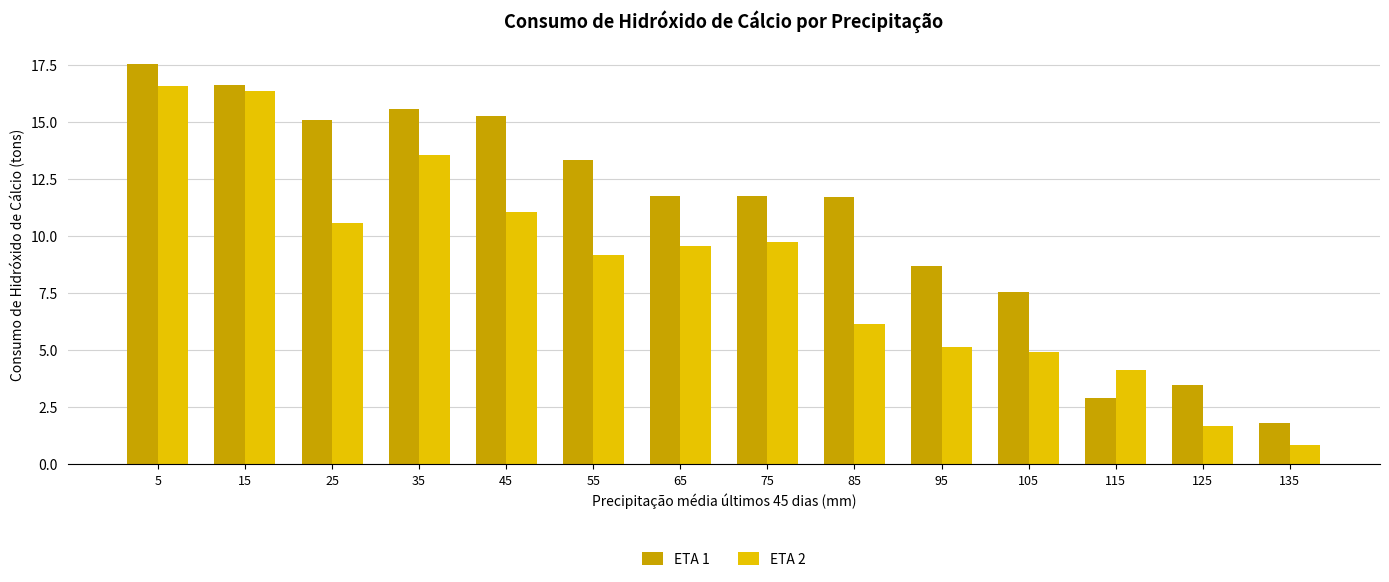

What is the minimum value shown in the chart?

0.9